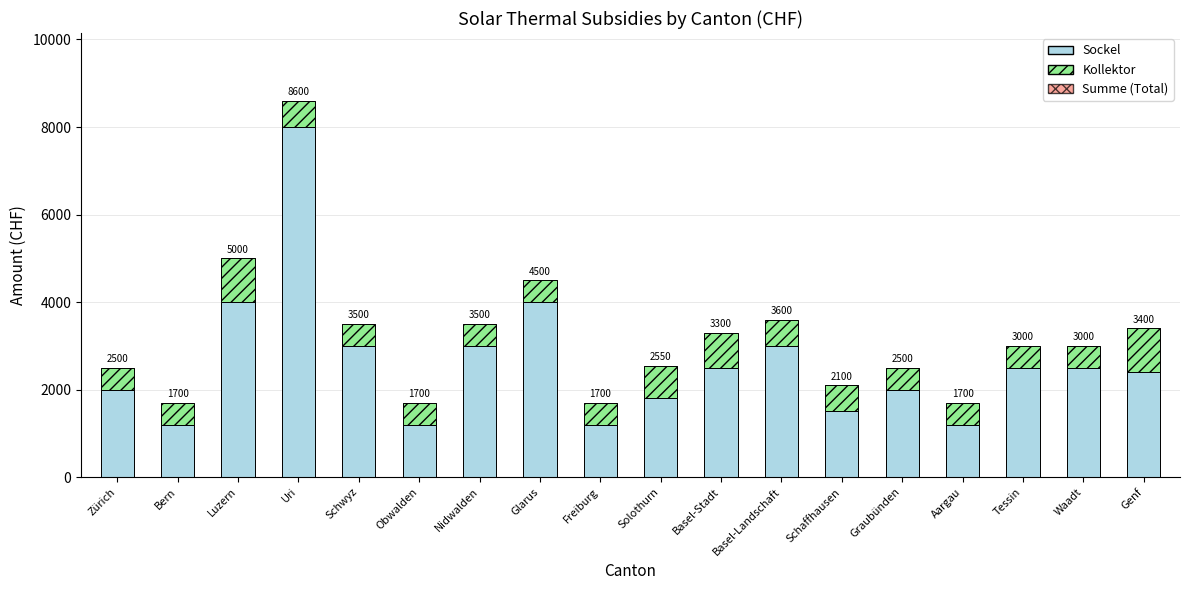

At which label does Summe (Total) reach its peak?

Uri